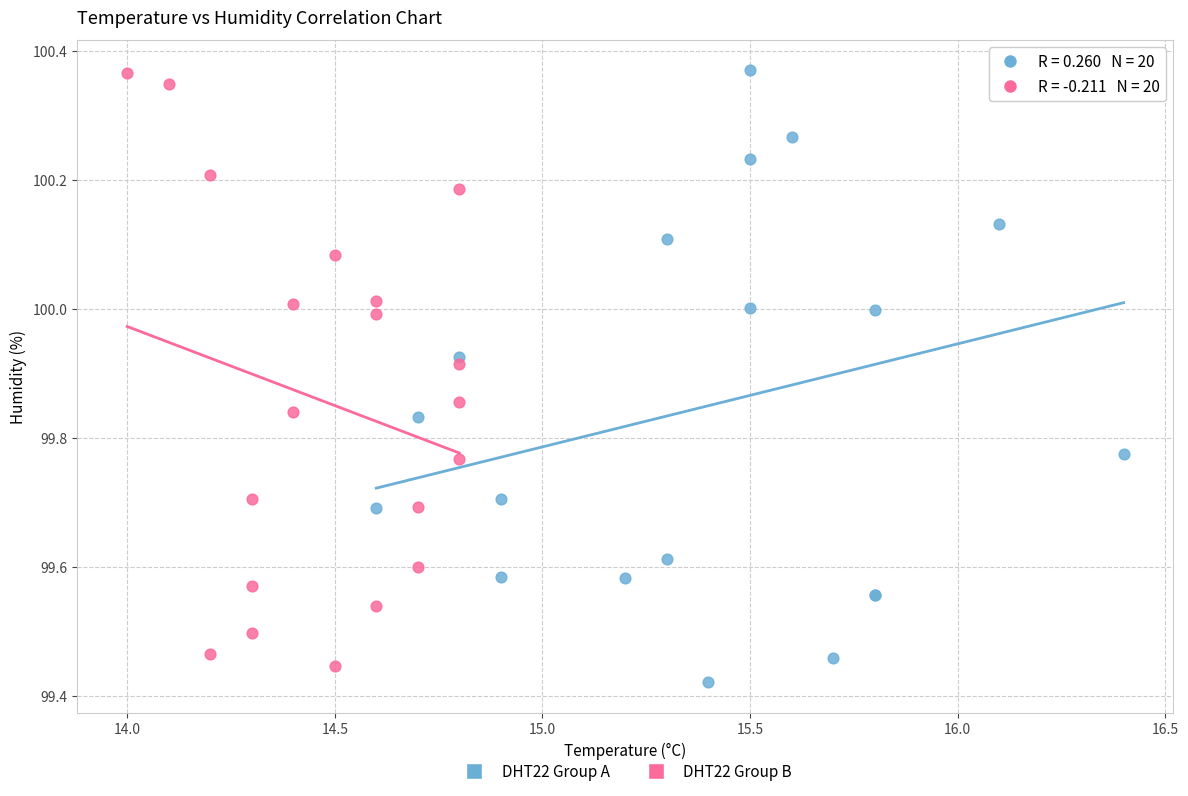

Which series has the widest spread of Y values?

DHT22 Group A